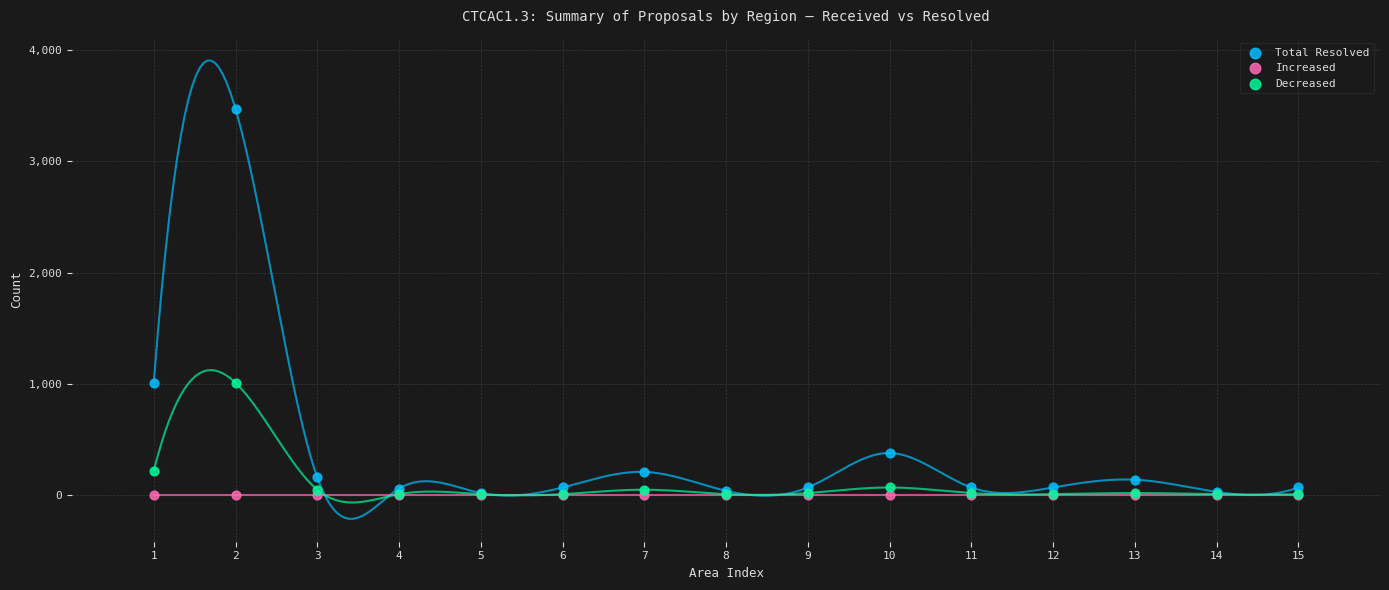

In the Decreased series, what Y value is closest to 510?

220